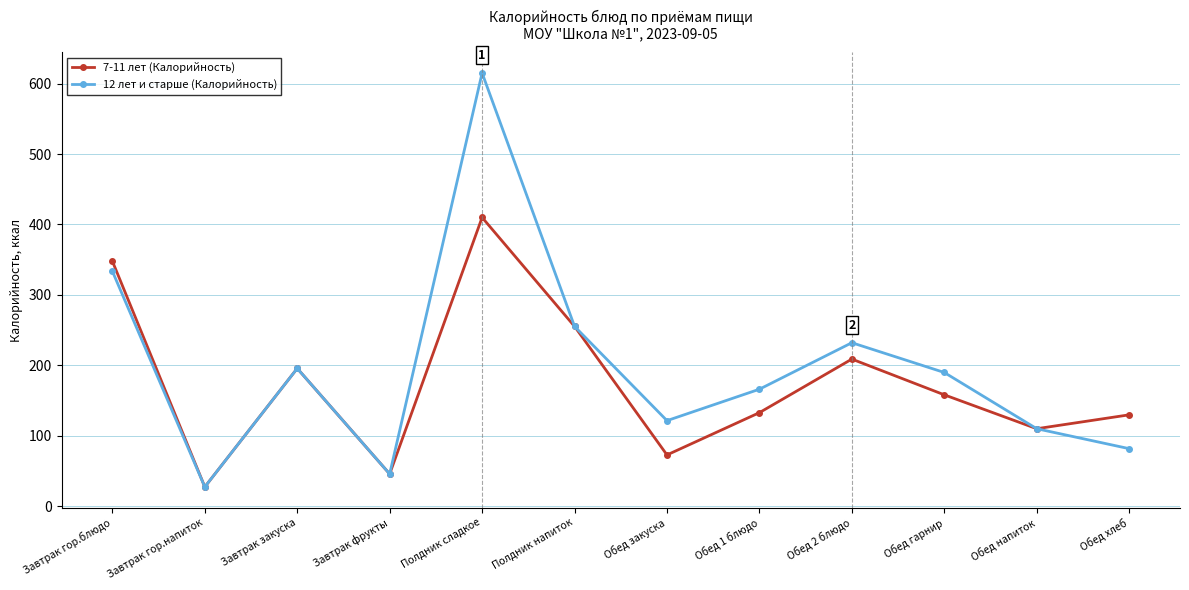

List the labels in order of 12 лет и старше (Калорийность) value, largest first.

Полдник сладкое, Завтрак гор.блюдо, Полдник напиток, Обед 2 блюдо, Завтрак закуска, Обед гарнир, Обед 1 блюдо, Обед закуска, Обед напиток, Обед хлеб, Завтрак фрукты, Завтрак гор.напиток